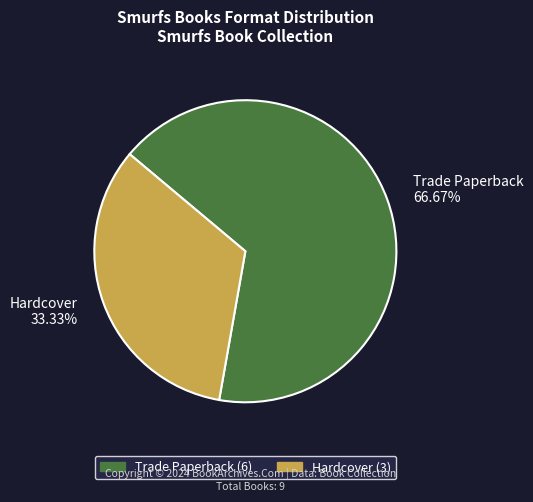

How much of the chart is everything except Hardcover?

66.7%